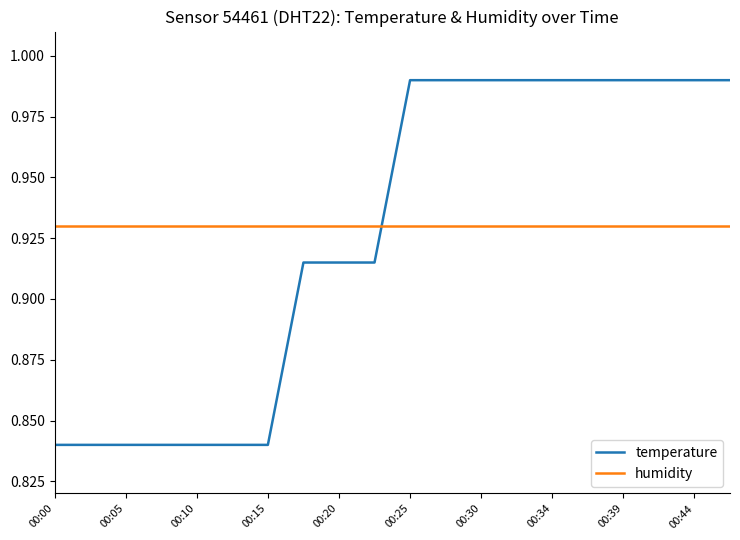

Which series ends up on top after the final intersection of temperature and humidity?

temperature